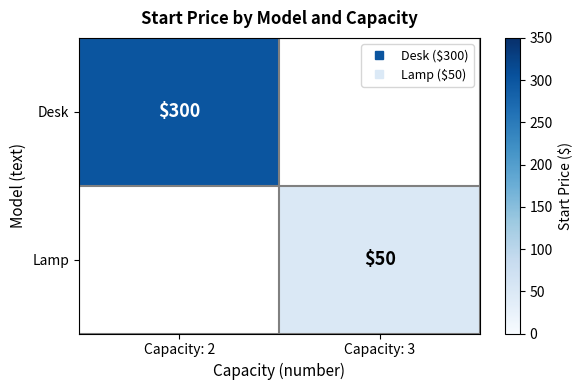

The value of Lamp at Capacity: 2 is 0. True or false?

True